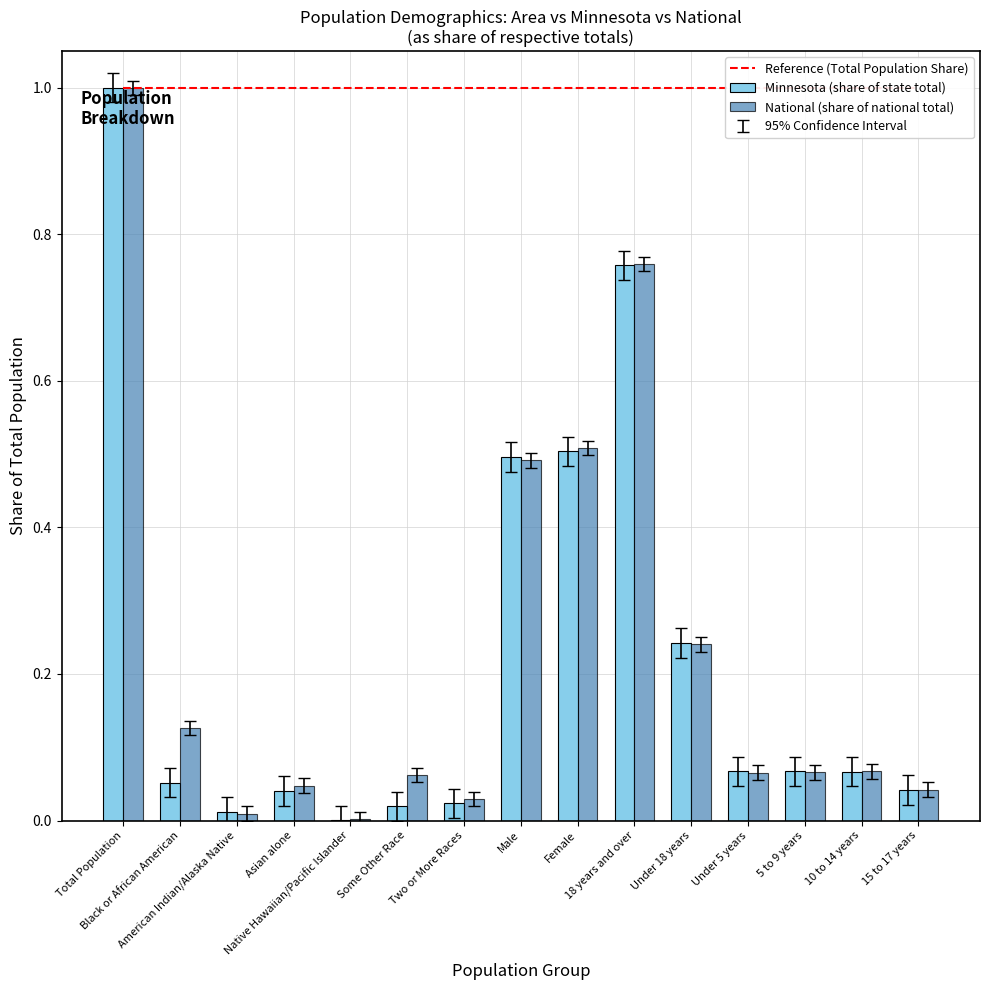

What is the sum of all Minnesota (share of state total) values?

3.4